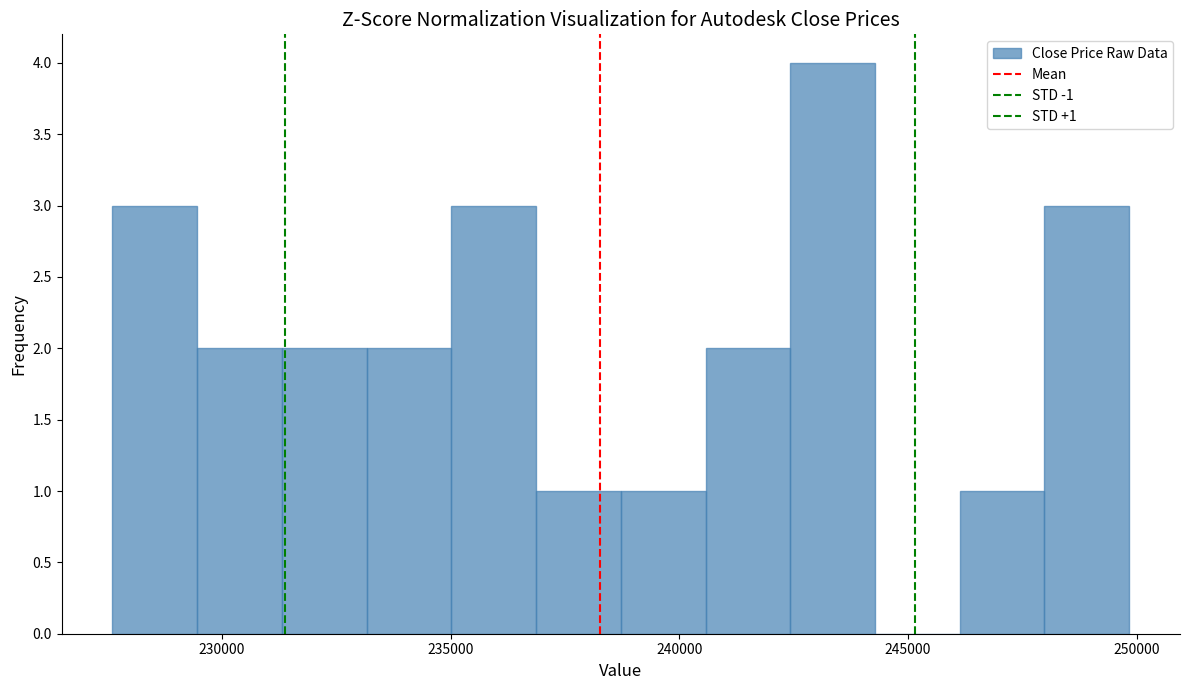

Around what value on the x-axis is the tallest bar? Give the approximate position of its centre, as read against the axis.

243500